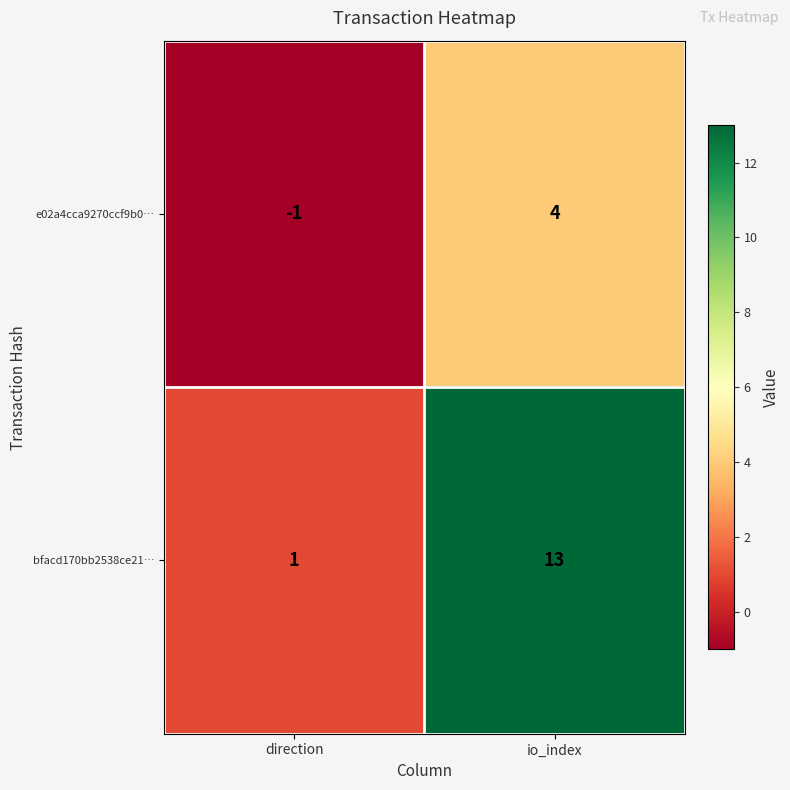

True or false: e02a4cca9270ccf9b0… has a value of -1 at direction.

True